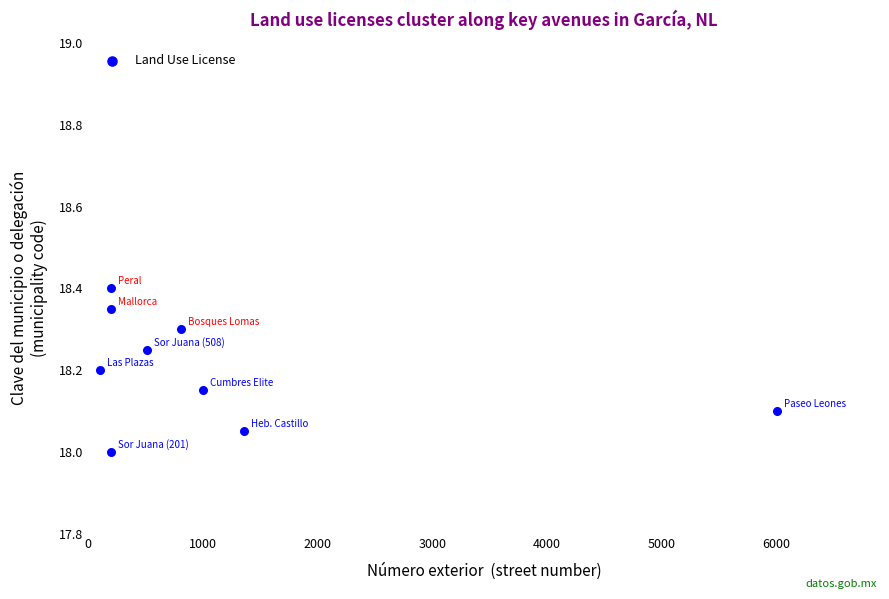

What is the range of X values (max minus min)?

5902.0